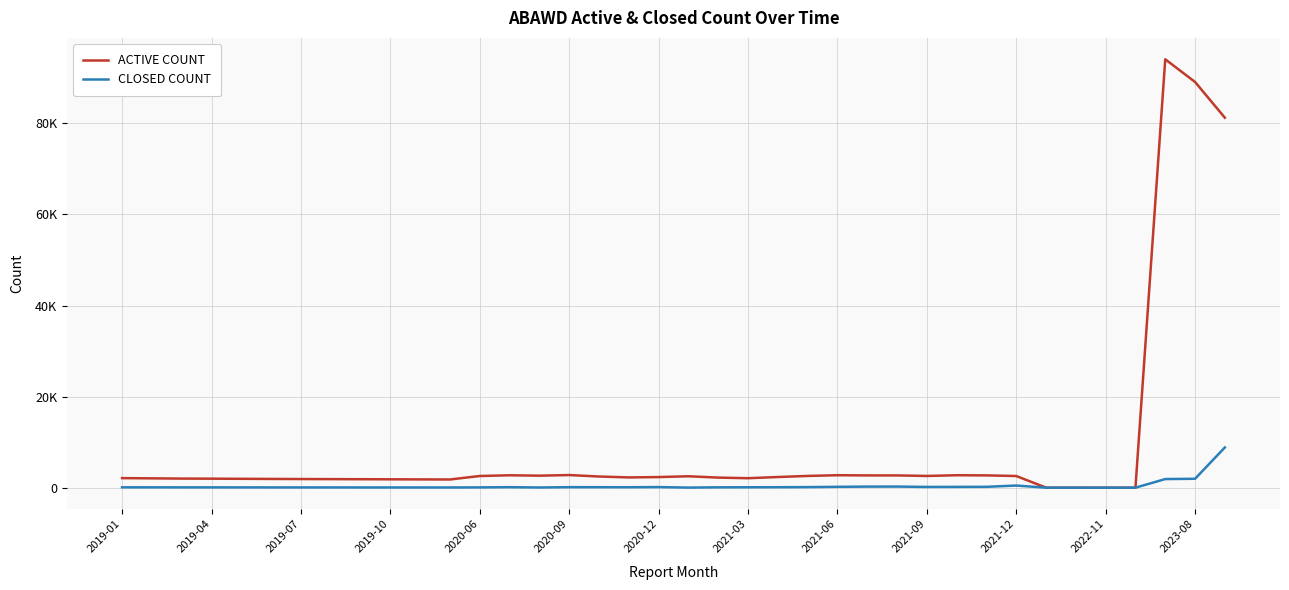

What are all the series names shown in the legend?

ACTIVE COUNT, CLOSED COUNT